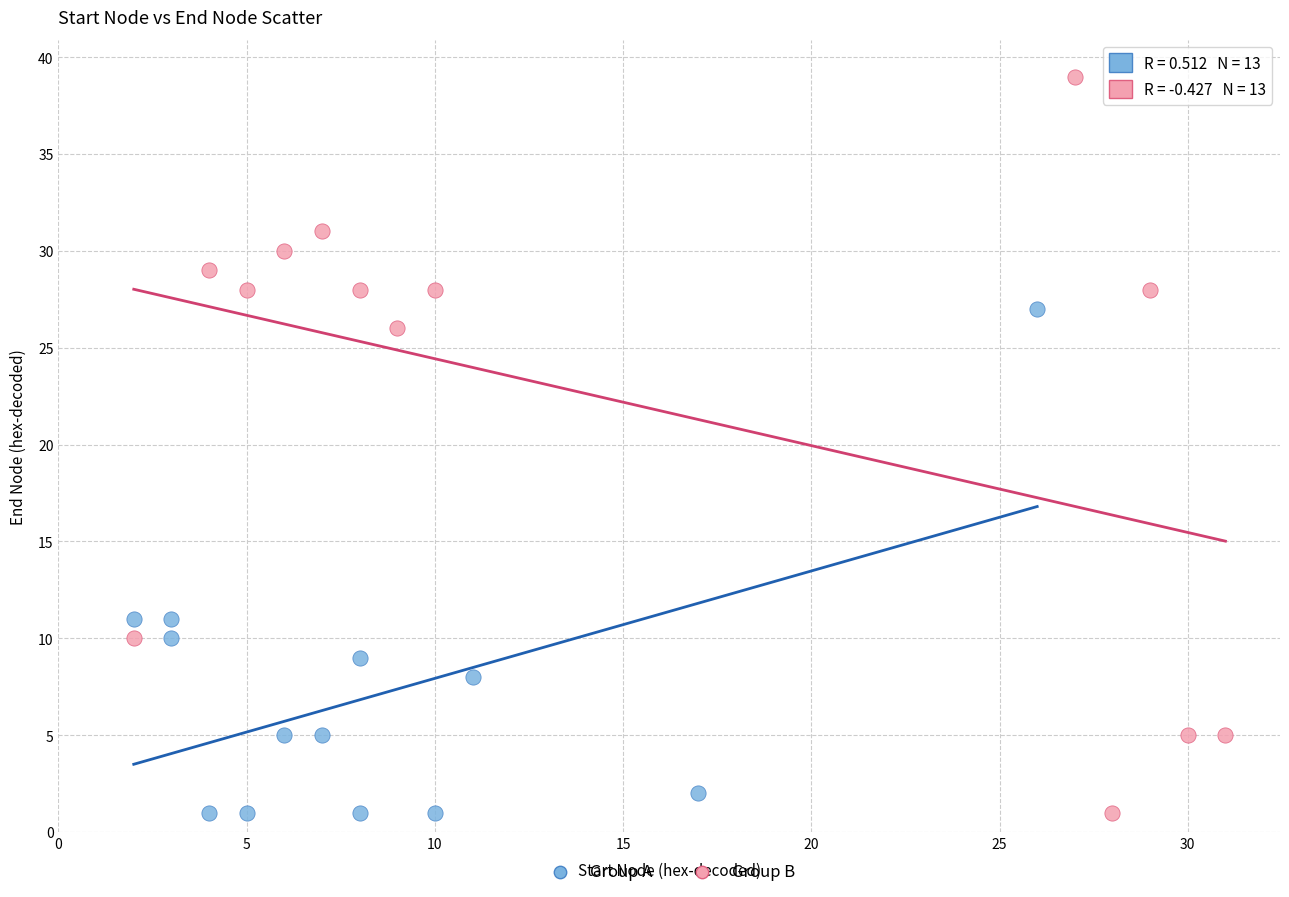

Which series has the widest spread of Y values?

Group B